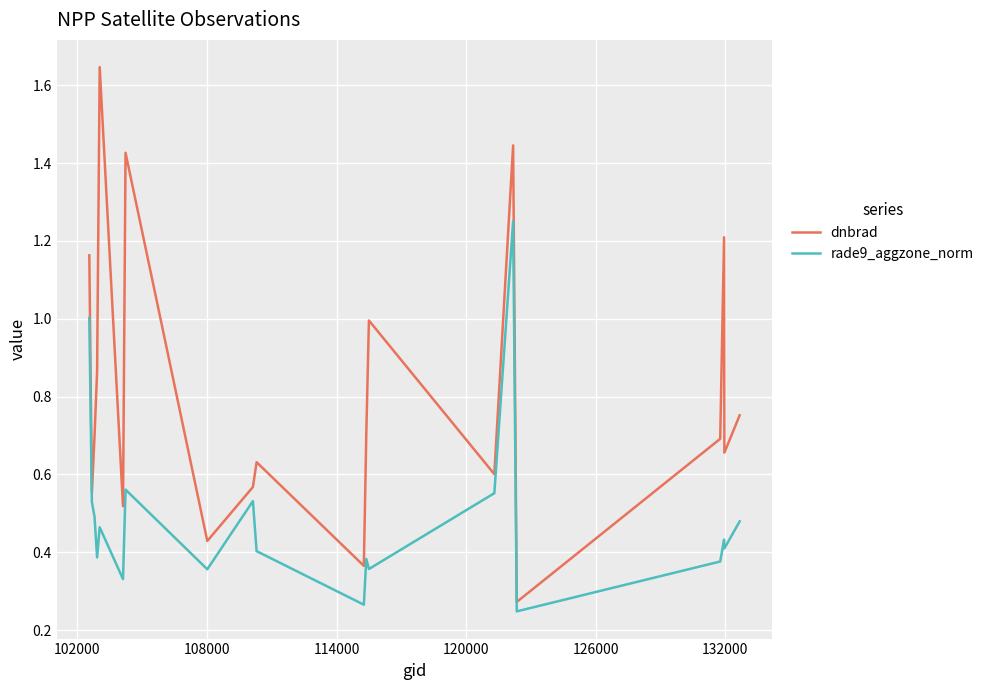

Rank the series by their average value, from highest to lowest.

dnbrad, rade9_aggzone_norm